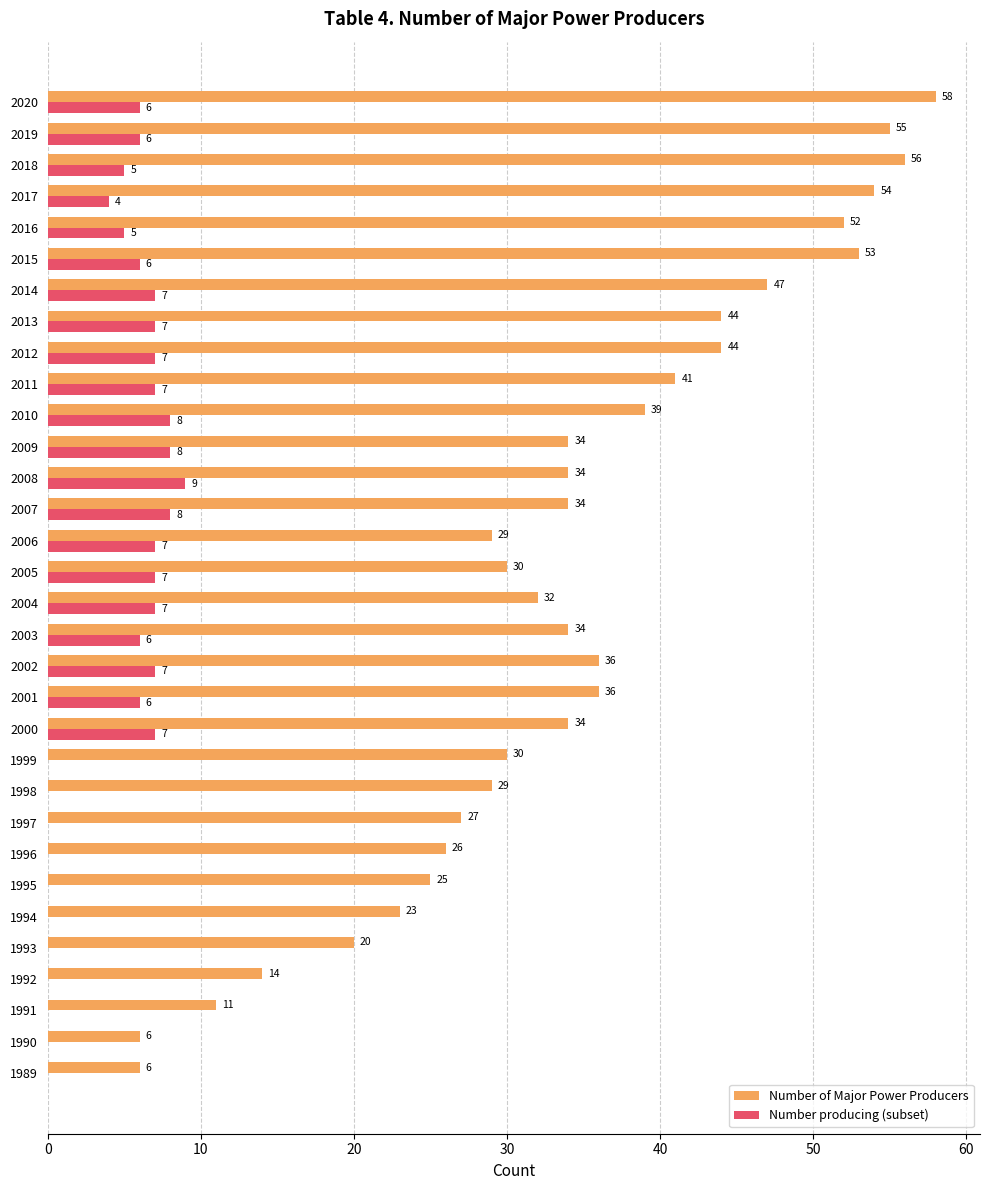

What is the approximate value of Number producing (subset) at 2003?

6